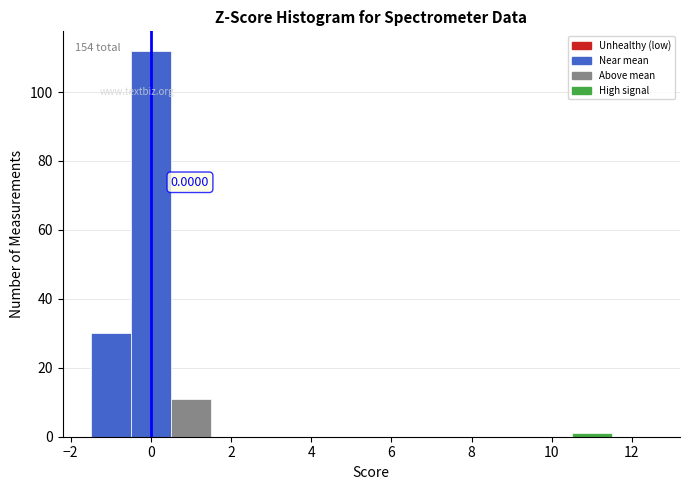

Which range on the x-axis has the tallest bar?

-0.5 to 0.5